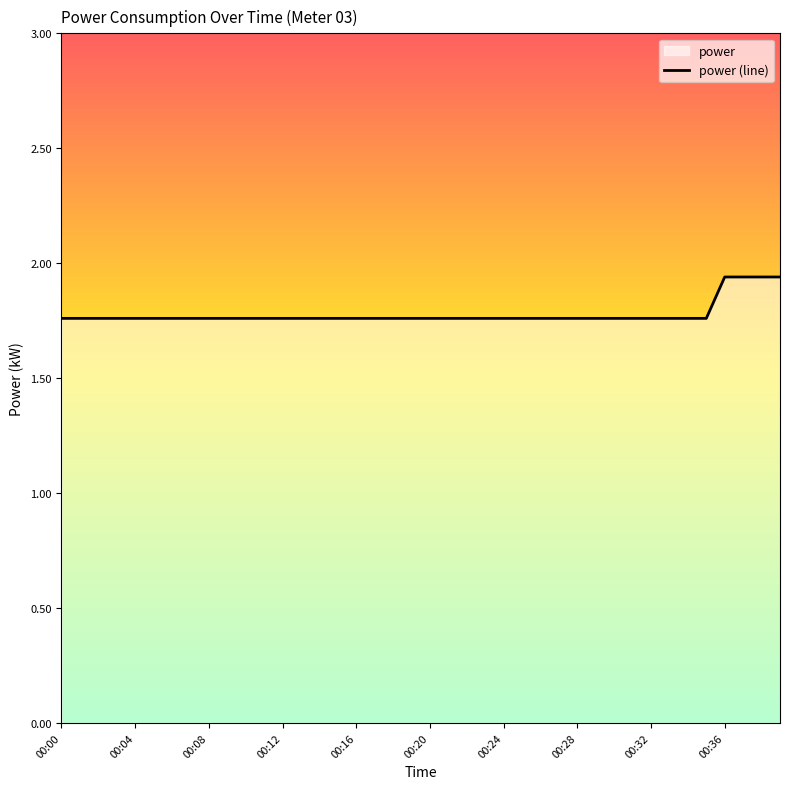

Reading right to left, what are all the values shown in this chart?

00:39=1.9	00:38=1.9	00:37=1.9	00:36=1.9	00:35=1.8	00:34=1.8	00:33=1.8	00:32=1.8	00:31=1.8	00:30=1.8	00:29=1.8	00:28=1.8	00:27=1.8	00:26=1.8	00:25=1.8	00:24=1.8	00:23=1.8	00:22=1.8	00:21=1.8	00:20=1.8	00:19=1.8	00:18=1.8	00:17=1.8	00:16=1.8	00:15=1.8	00:14=1.8	00:13=1.8	00:12=1.8	00:11=1.8	00:10=1.8	00:09=1.8	00:08=1.8	00:07=1.8	00:06=1.8	00:05=1.8	00:04=1.8	00:03=1.8	00:02=1.8	00:01=1.8	00:00=1.8